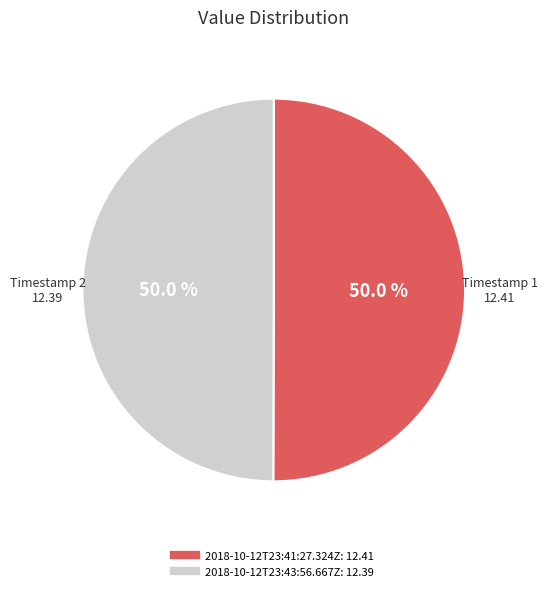

What is the ratio of the value at 2018-10-12T23:43:56.667Z to the value at 2018-10-12T23:41:27.324Z?

1.0